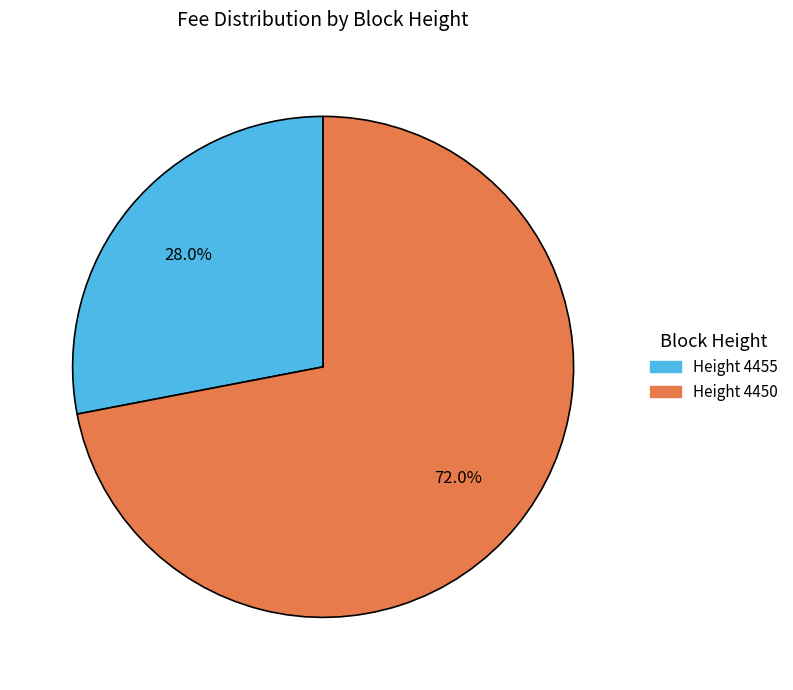

Is there any slice that represents more than half of the pie?

Yes